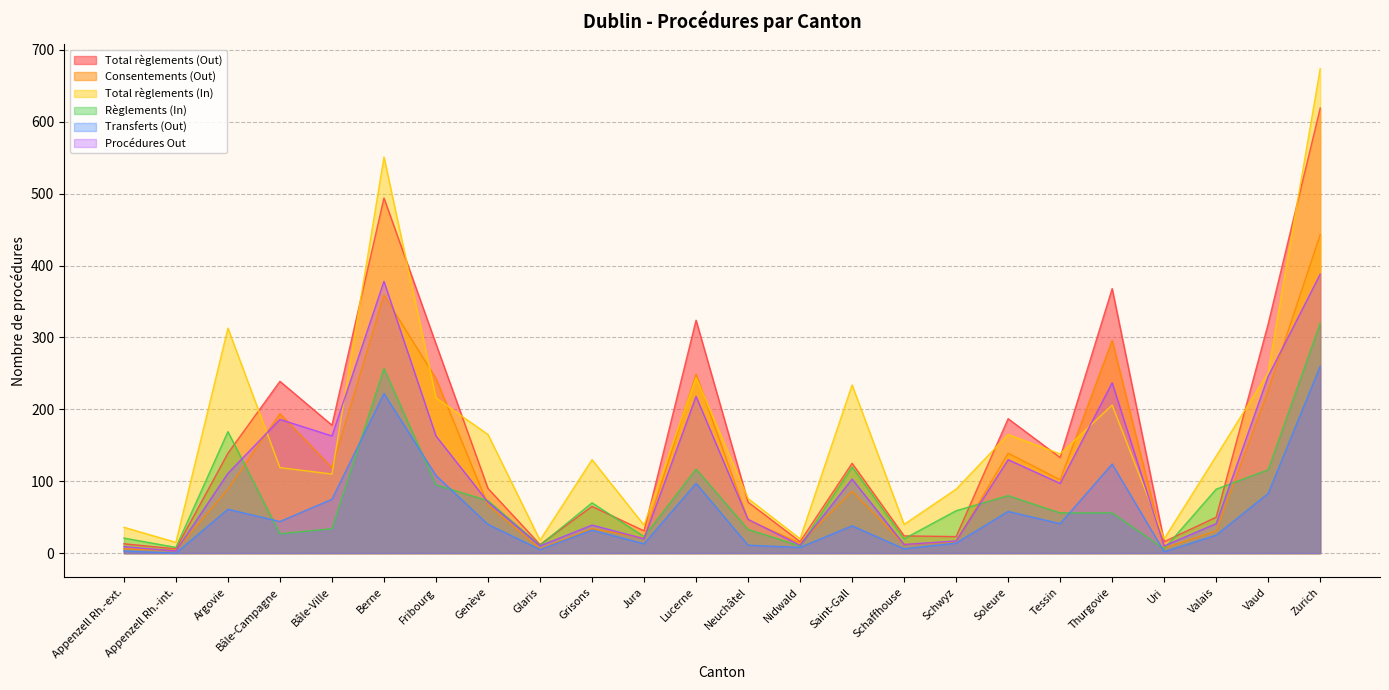

True or false: Transferts (Out) has more than 2 interior local peaks.

True